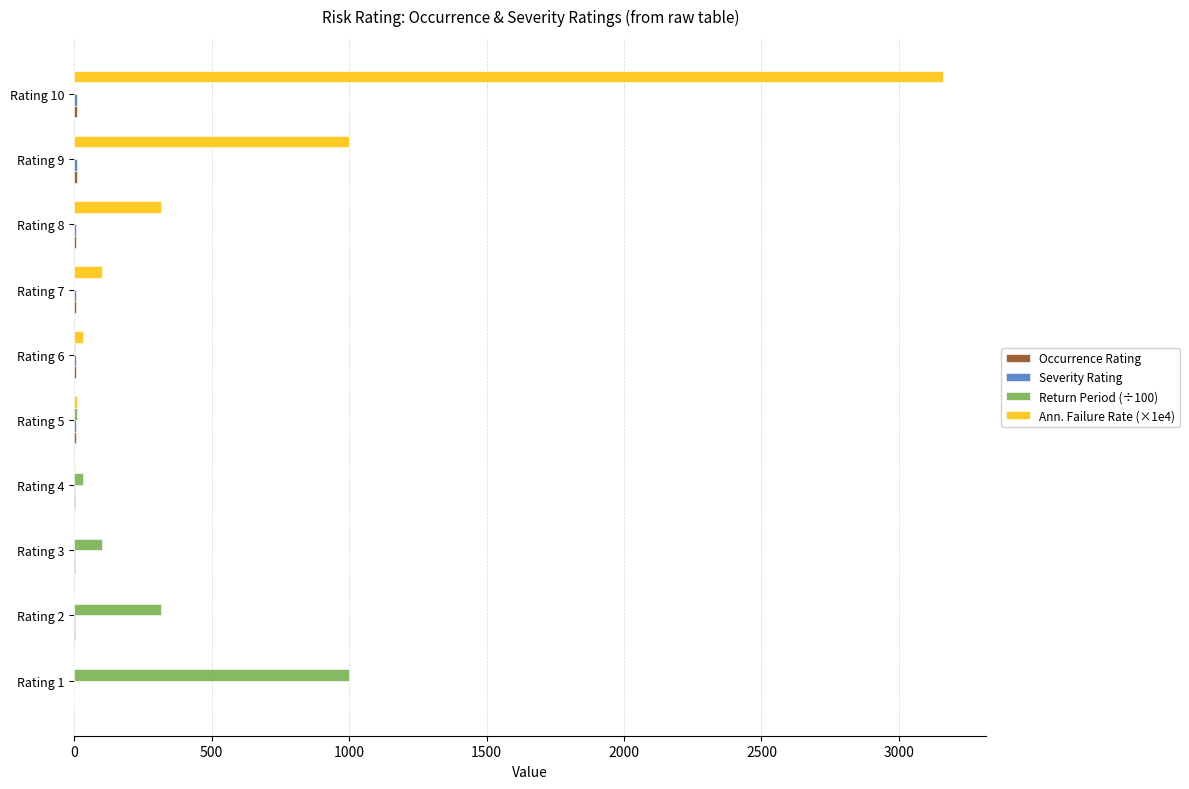

At which category is the sum across all series the highest?

Rating 10